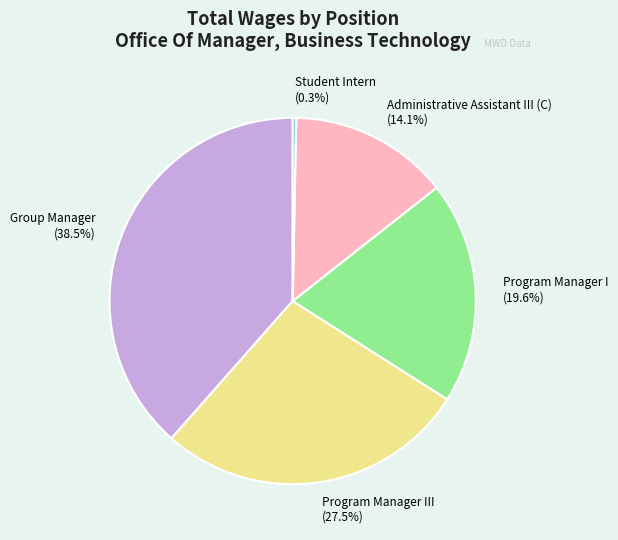

Combined, what portion of the pie is Student Intern and Program Manager III?

27.8%